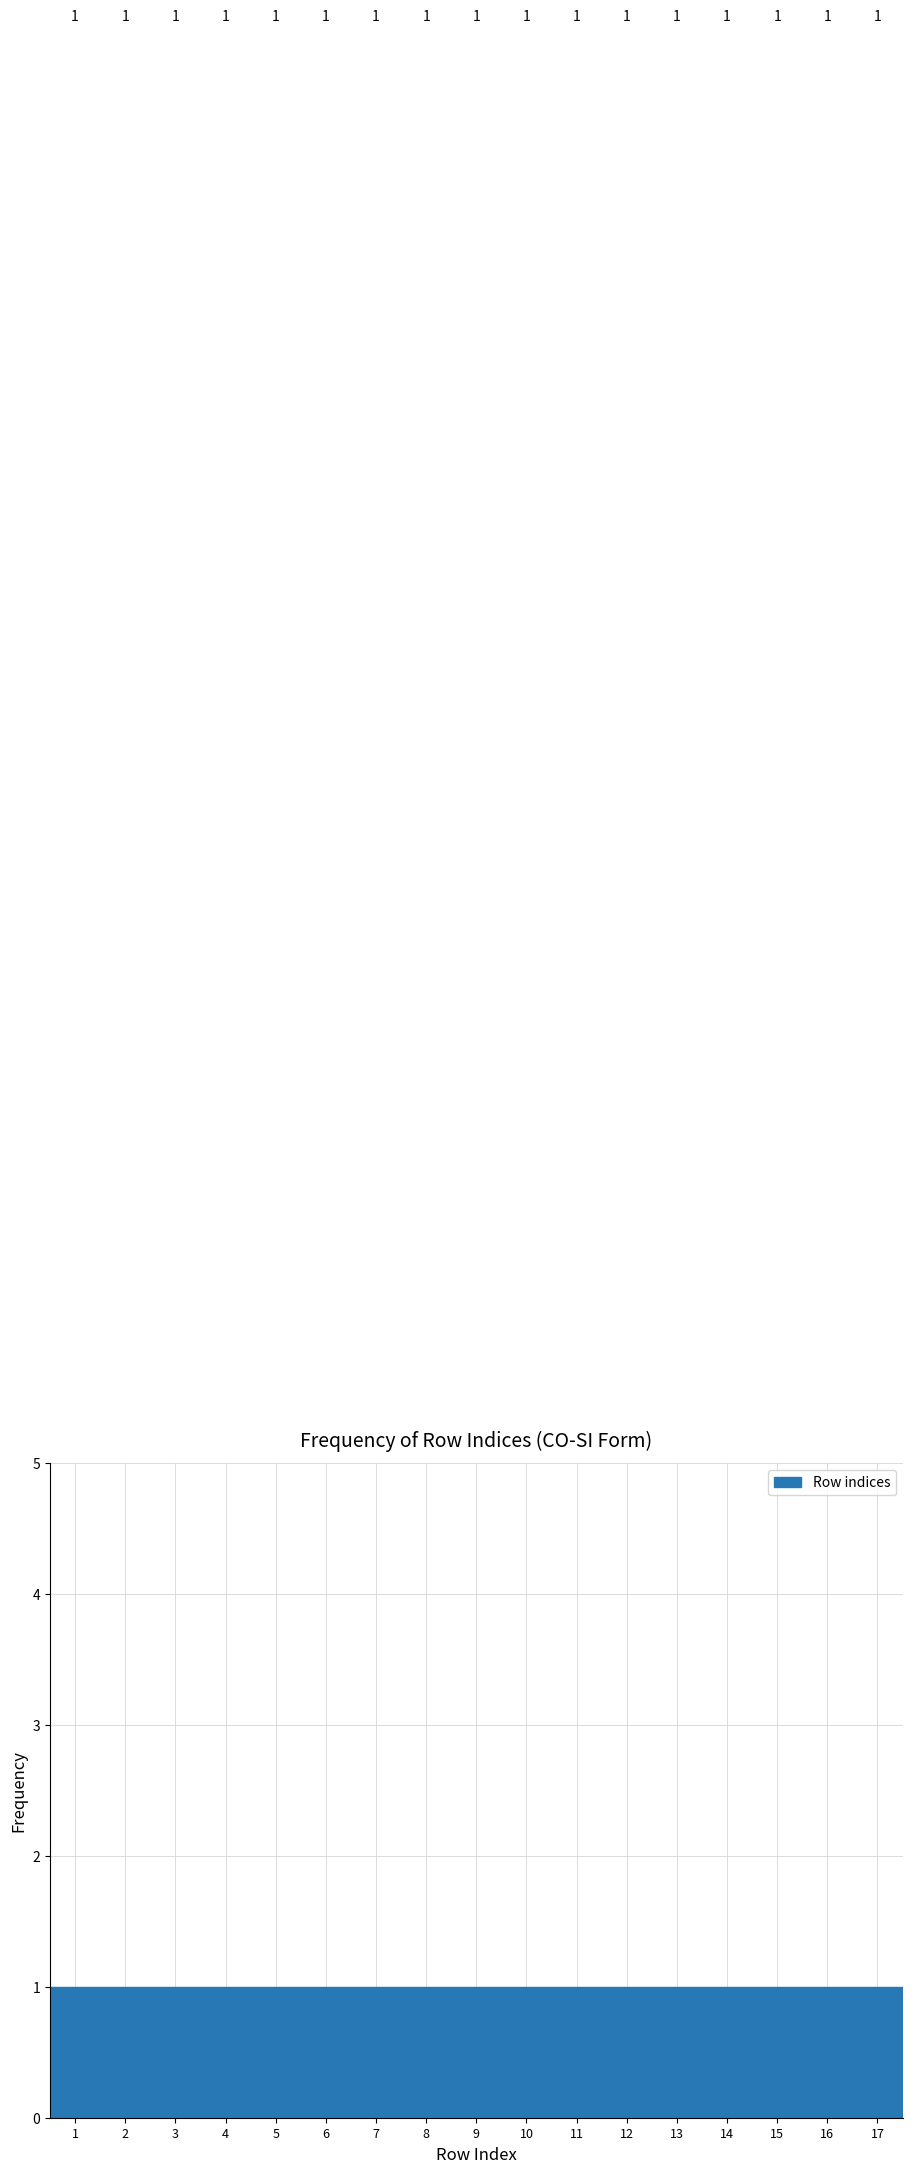

Reading left to right, transcribe this chart: for each bar, give the range it covers on the x-axis and its height.

0.5 to 1.5: 1
1.5 to 2.5: 1
2.5 to 3.5: 1
3.5 to 4.5: 1
4.5 to 5.5: 1
5.5 to 6.5: 1
6.5 to 7.5: 1
7.5 to 8.5: 1
8.5 to 9.5: 1
9.5 to 10.5: 1
10.5 to 11.5: 1
11.5 to 12.5: 1
12.5 to 13.5: 1
13.5 to 14.5: 1
14.5 to 15.5: 1
15.5 to 16.5: 1
16.5 to 17.5: 1